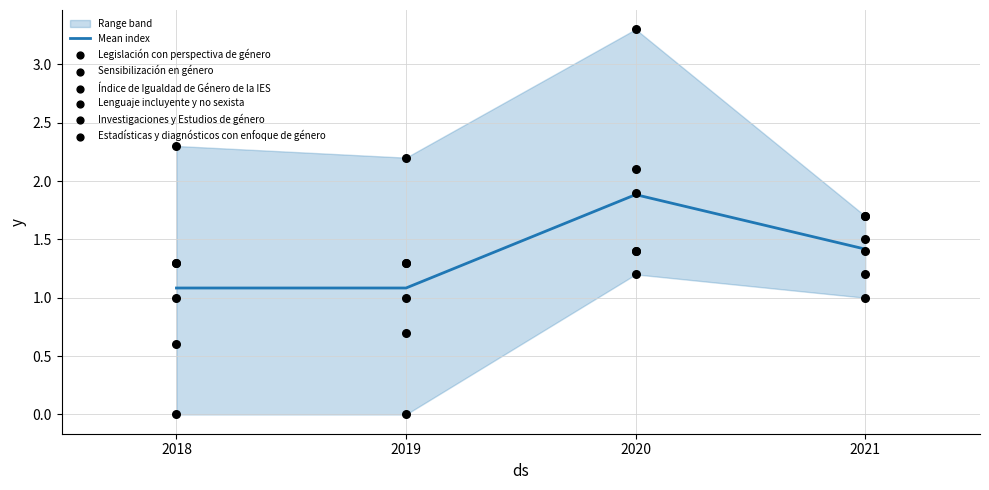

Which series reaches the minimum Y coordinate?

Lenguaje incluyente y no sexista